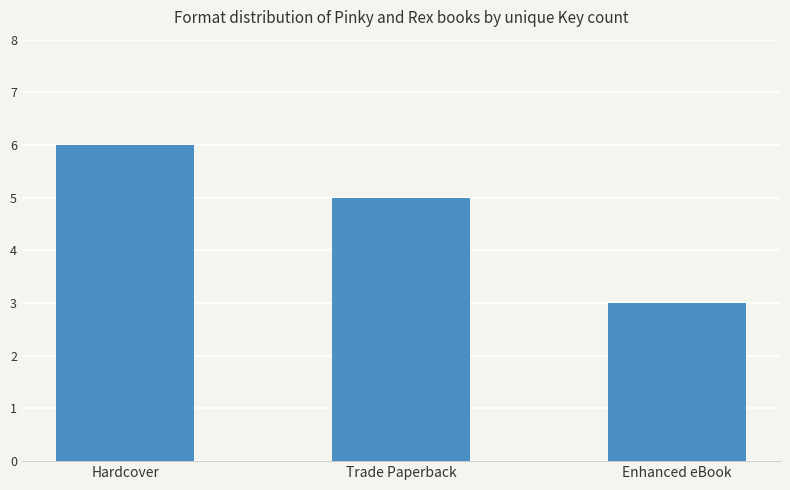

Approximately how many times larger is the value at Enhanced eBook compared to Hardcover?

0.5